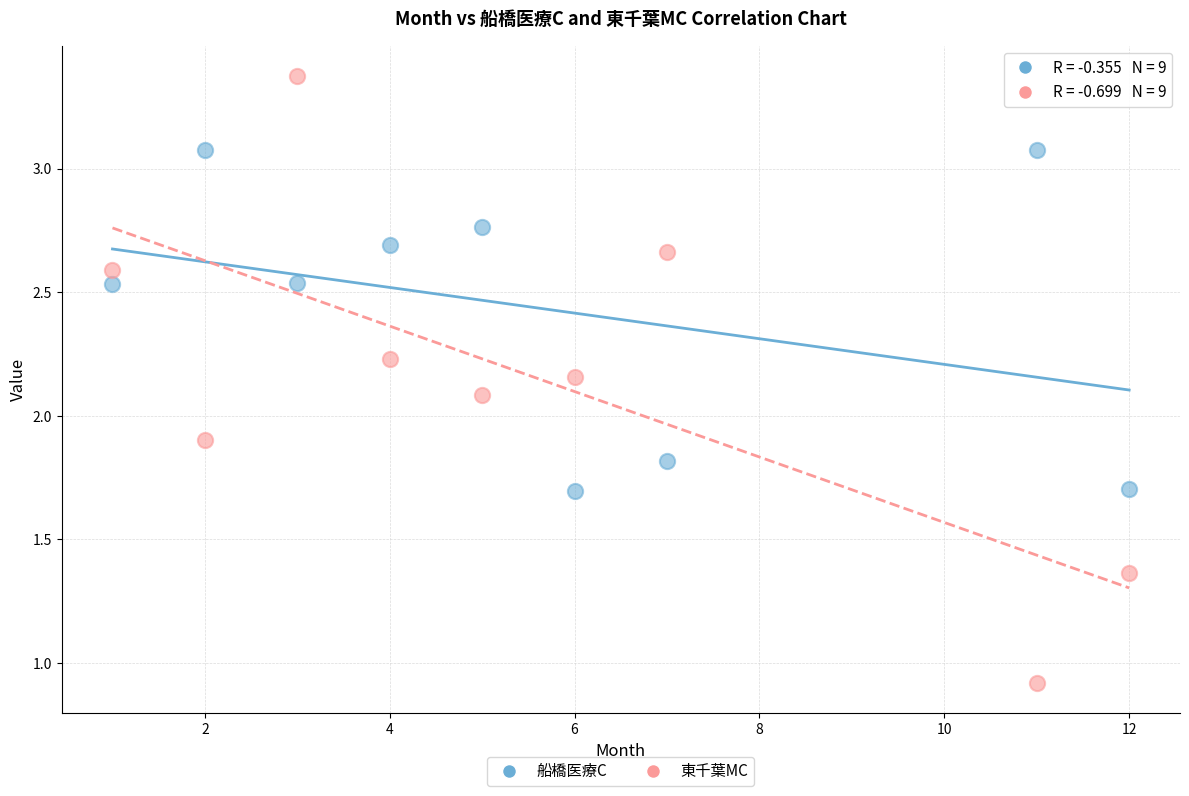

Which series reaches the maximum Y coordinate?

東千葉MC